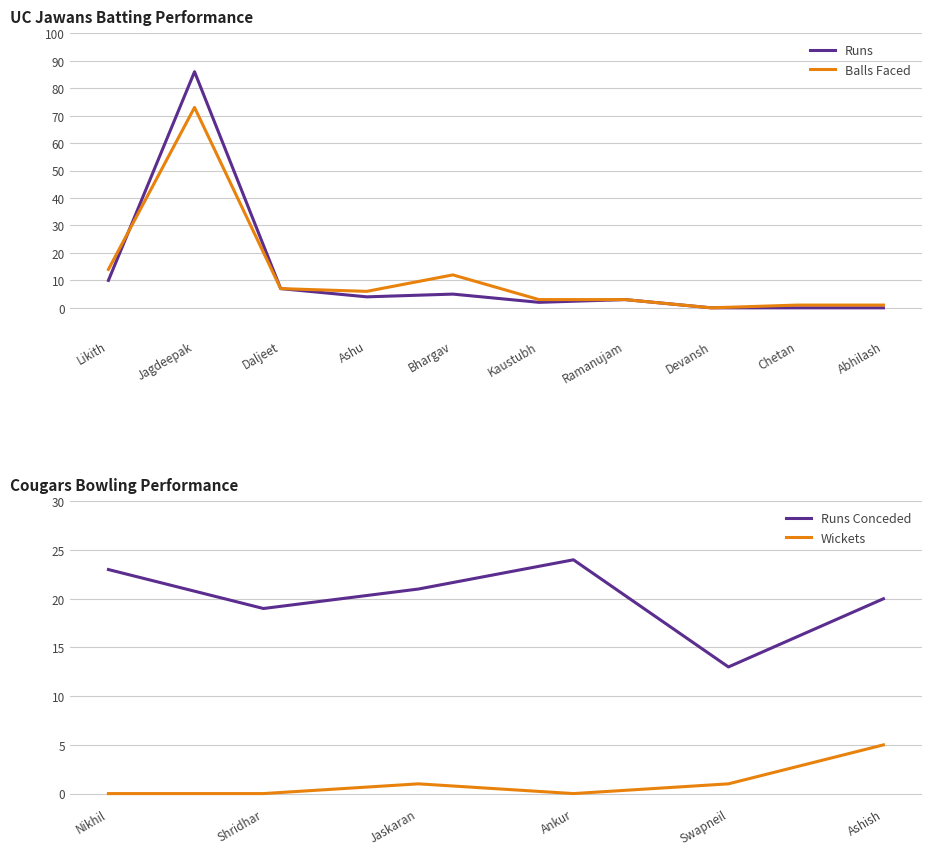

How many times do Runs and Balls cross each other?

1